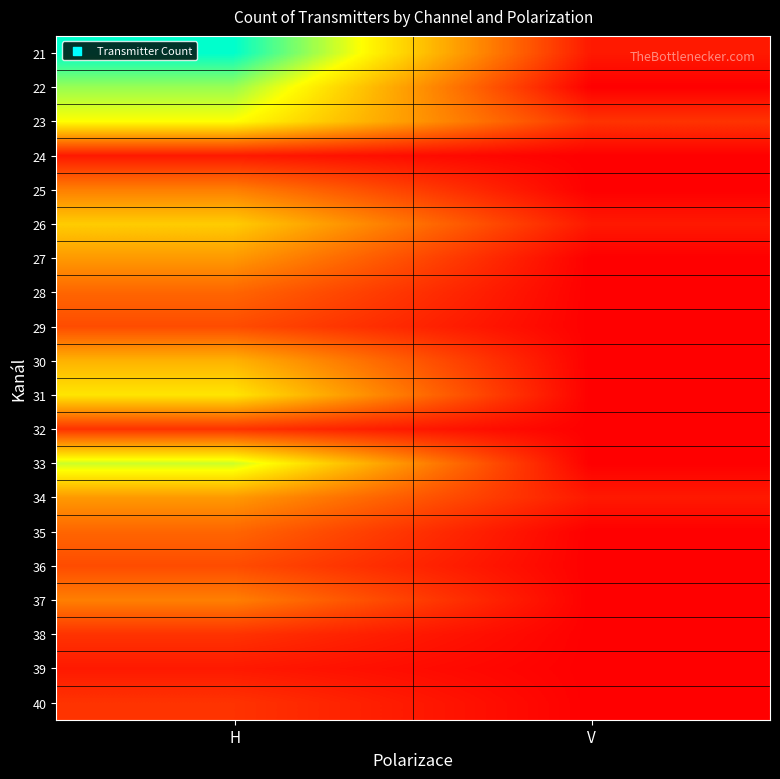

Reading left to right, list all the values displayed in this chart.

21: H=15	V=1
22: H=12	V=0
23: H=10	V=2
24: H=1	V=0
25: H=5	V=0
26: H=8	V=1
27: H=6	V=0
28: H=4	V=0
29: H=3	V=0
30: H=7	V=0
31: H=9	V=0
32: H=2	V=0
33: H=11	V=0
34: H=6	V=1
35: H=4	V=0
36: H=3	V=0
37: H=5	V=0
38: H=2	V=0
39: H=1	V=0
40: H=2	V=0